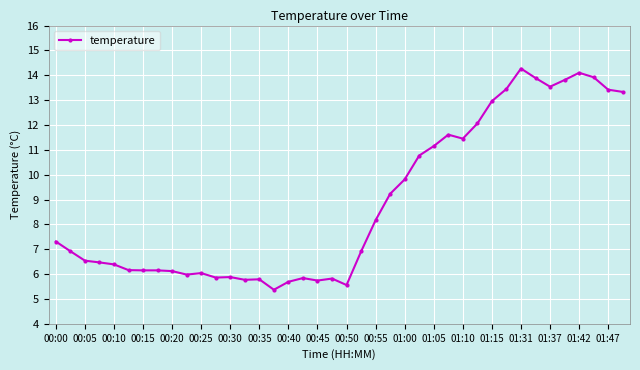

What is the value of the 19th point from the left?

5.7